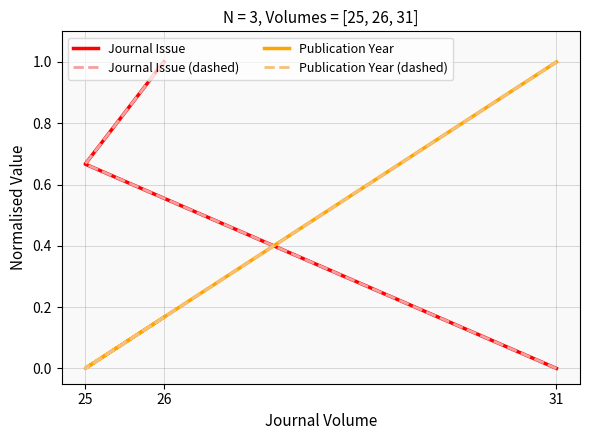

What are all the series names shown in the legend?

Journal Issue, Journal Issue (dashed), Publication Year, Publication Year (dashed)